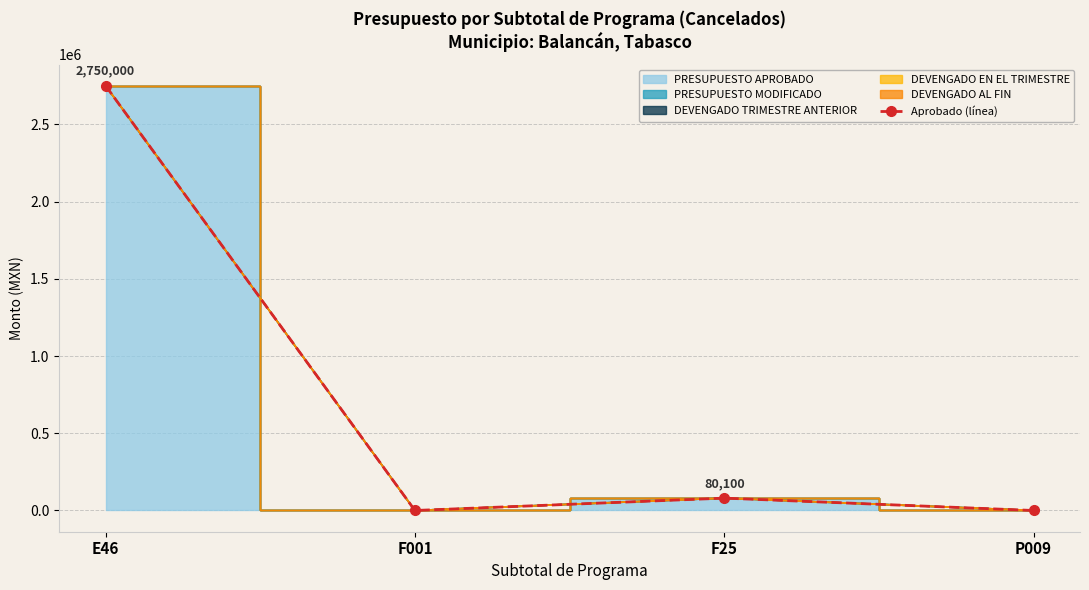

At which label does the data first exceed 80100?

E46